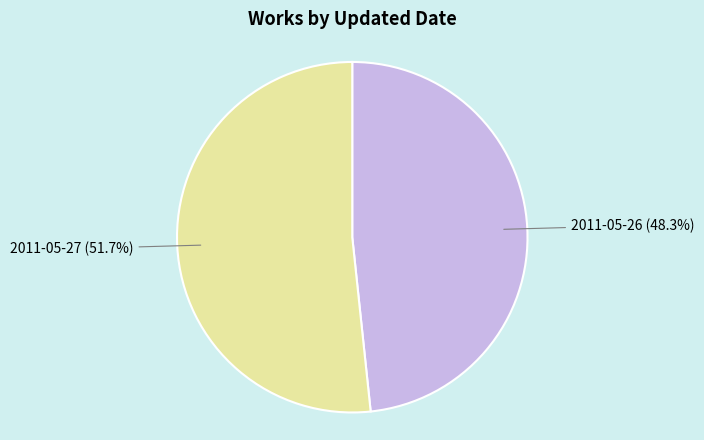

Do 2011-05-27 and 2011-05-26 together represent more than half of the pie?

Yes